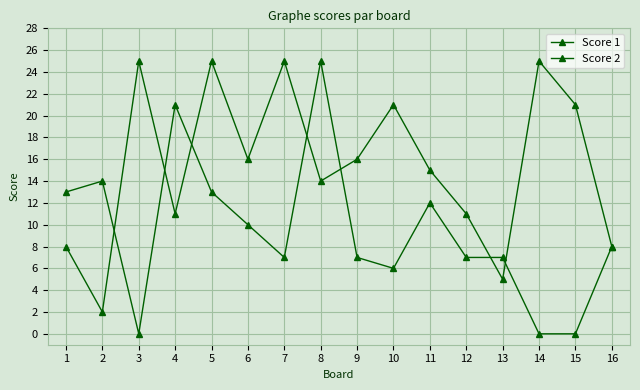

The Score 2 series shows 7 at 5. True or false?

False